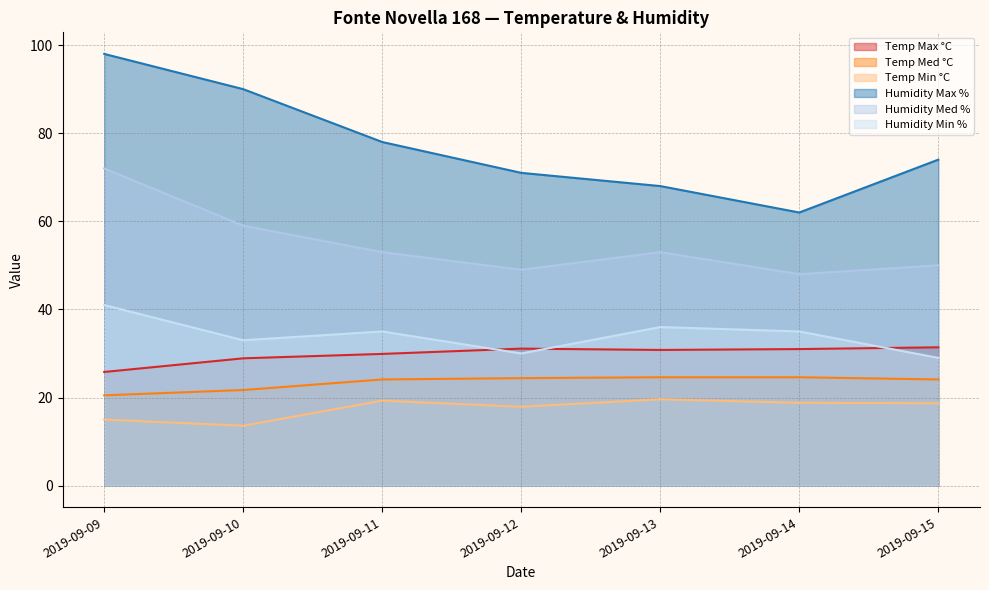

True or false: Humidity Min % and Temp Med °C intersect in this chart.

False